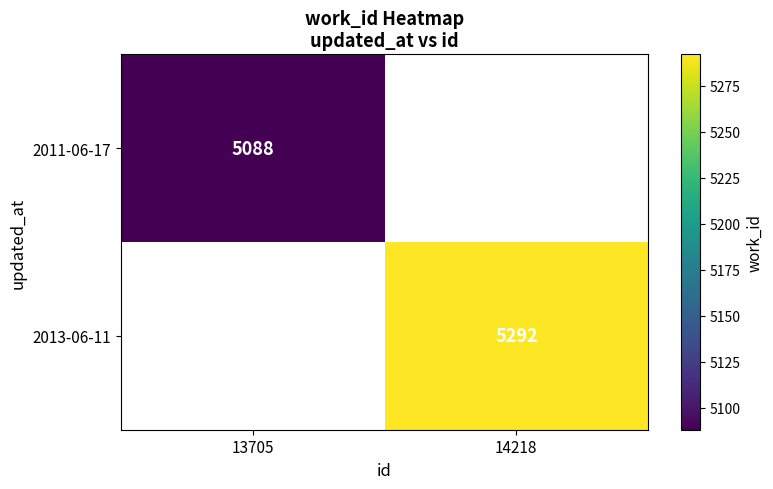

Is it true that 2011-06-17 equals 2338 at 13705?

False